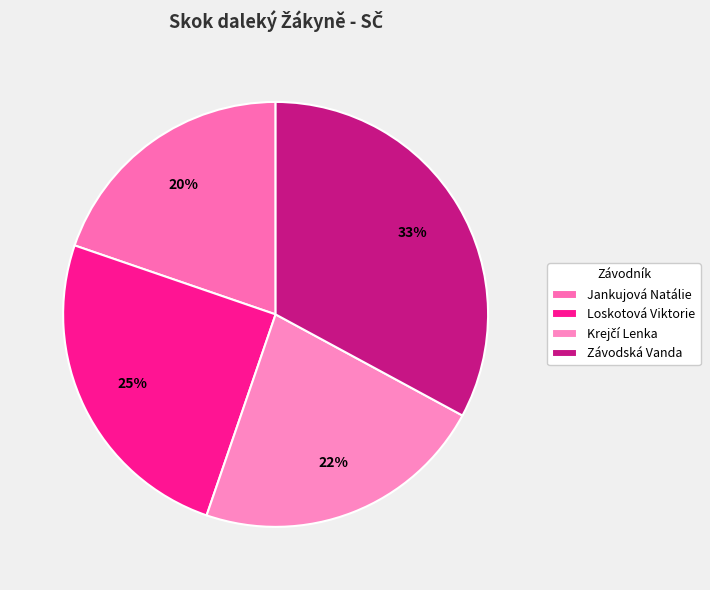

Rank the categories by value from highest to lowest.

Závodská Vanda, Loskotová Viktorie, Krejčí Lenka, Jankujová Natálie